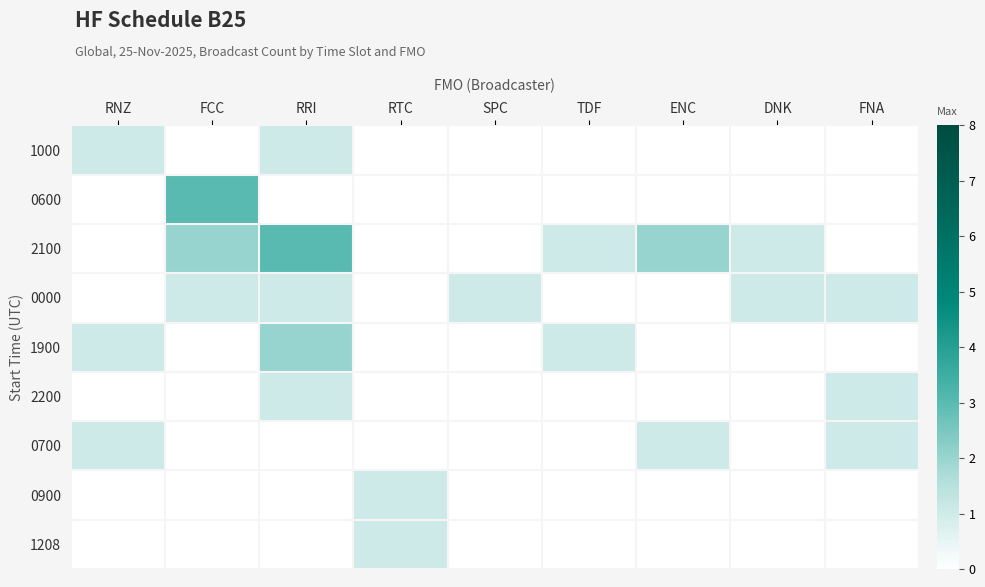

At ENC, list the series in order from largest to smallest.

2100, 0700, 1000, 0600, 0000, 1900, 2200, 0900, 1208